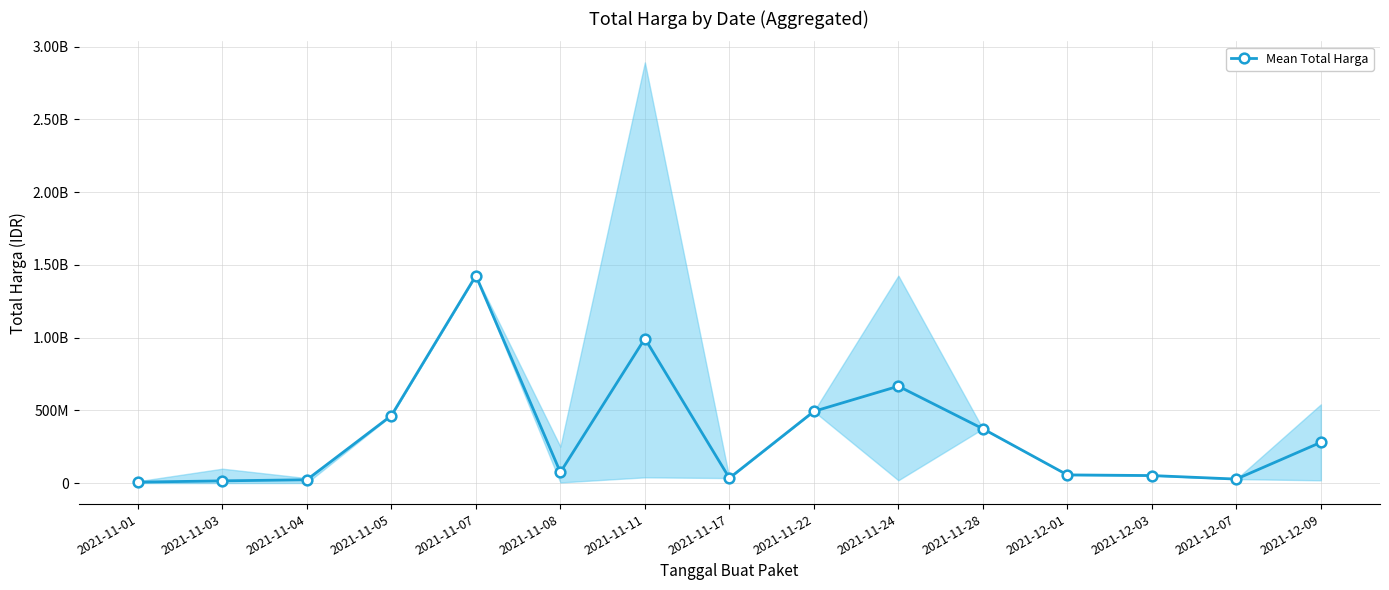

What is the minimum value shown in the chart?

6393750.0